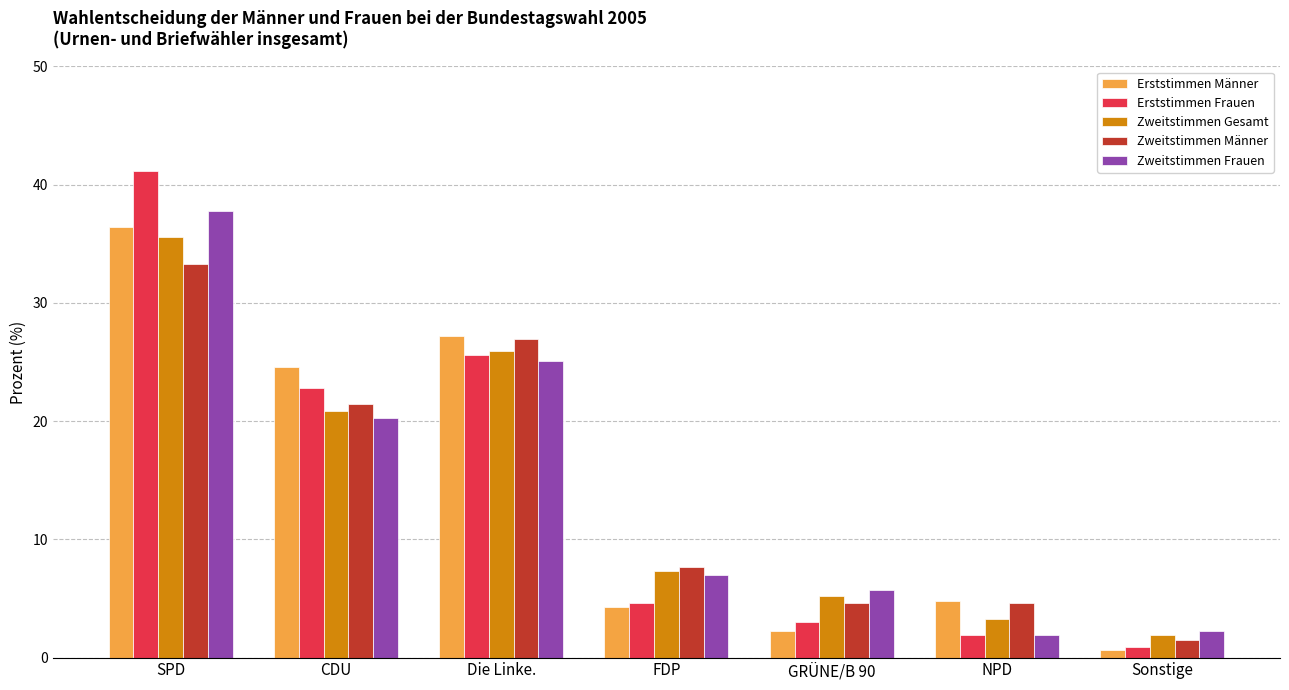

At which label does Zweitstimmen Frauen first exceed 7?

SPD